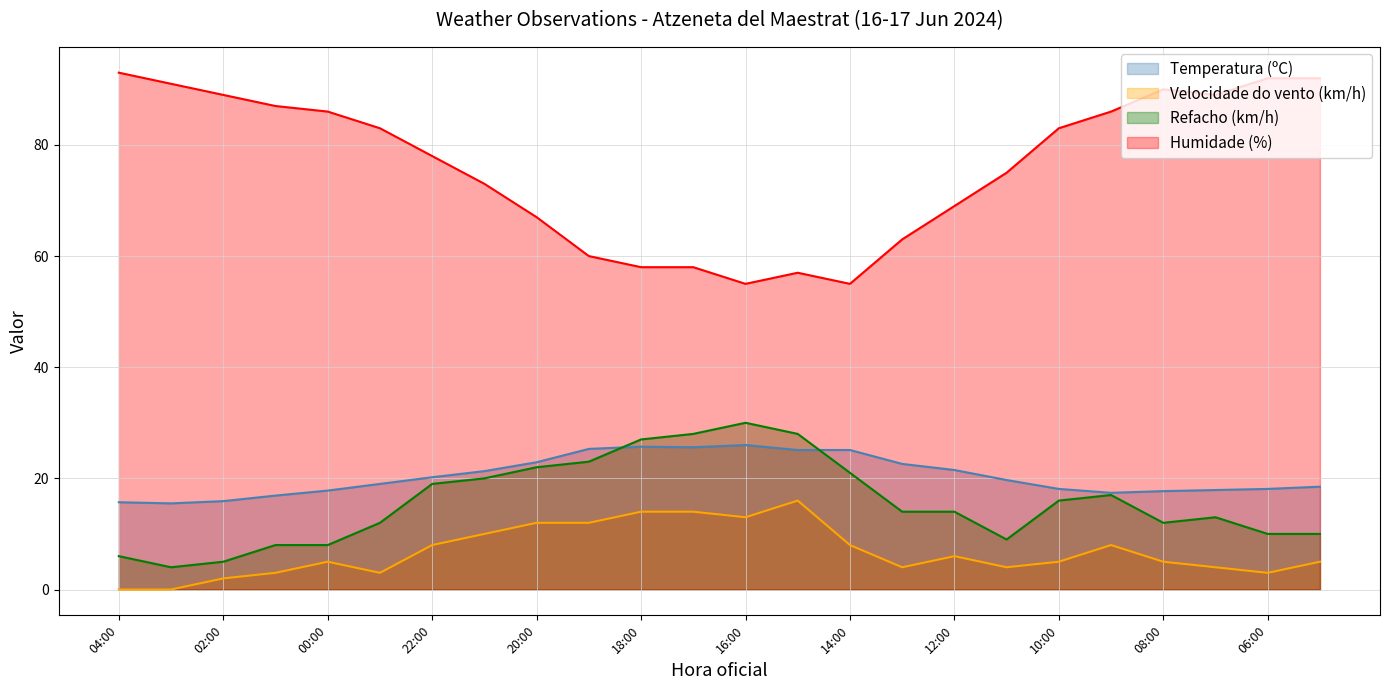

True or false: Velocidade do vento (km/h) and Refacho (km/h) intersect in this chart.

False